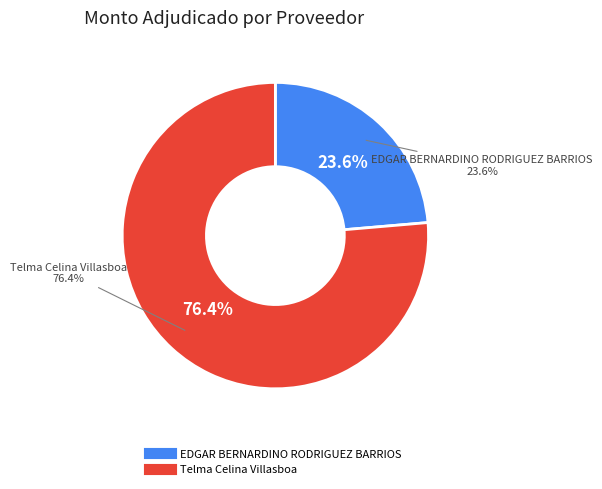

True or false: Telma Celina Villasboa accounts for 76% of the total.

True